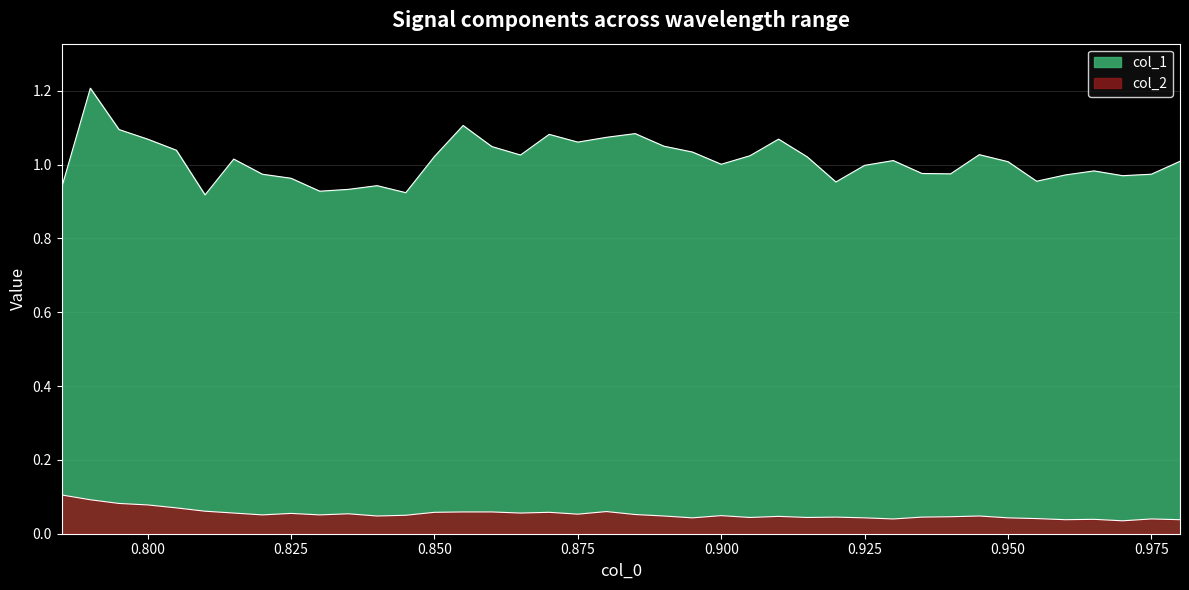

Between 0.835 and 0.97, which is larger?

0.97